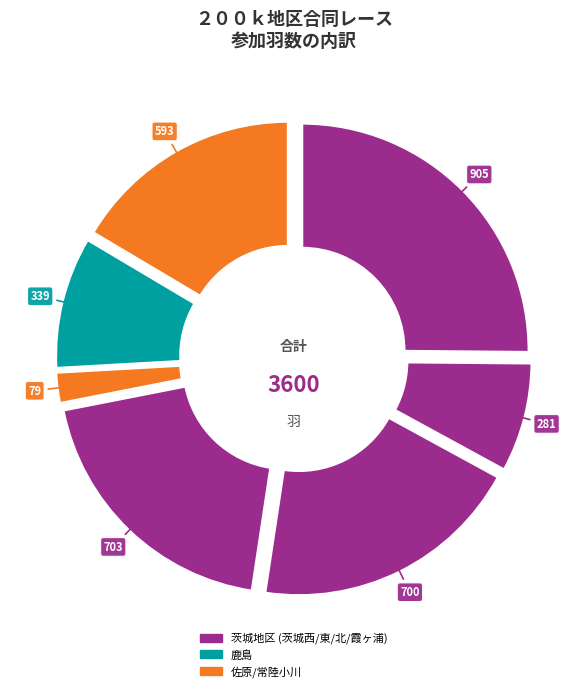

To the nearest percent, what is the combined percentage of 茨城東 and 霞ヶ浦?

27%